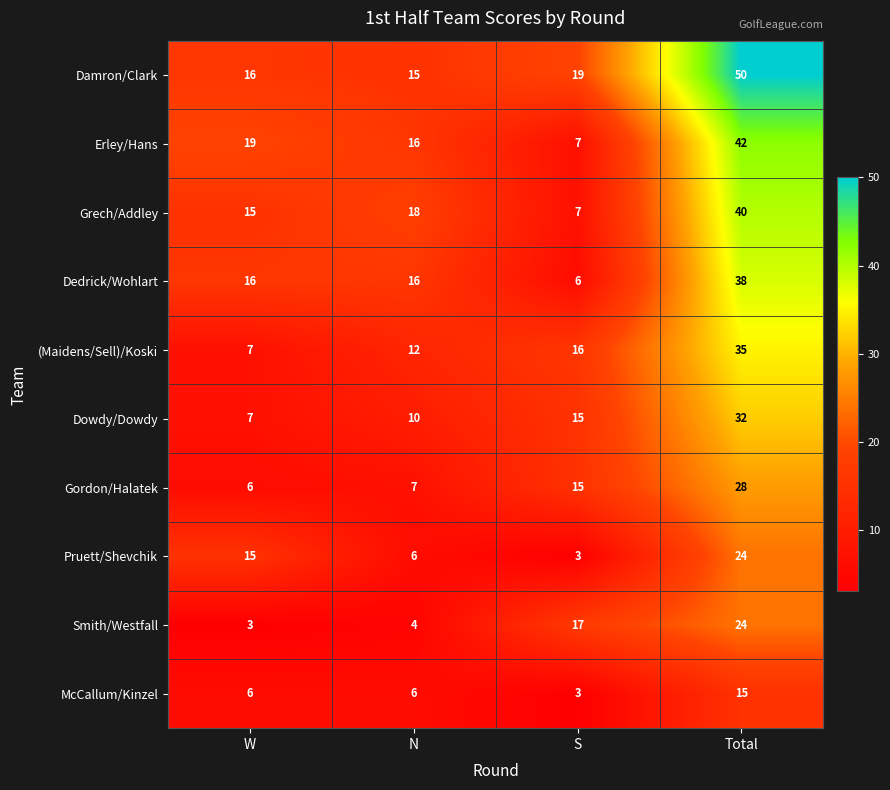

What is the total value across all series at S?

108